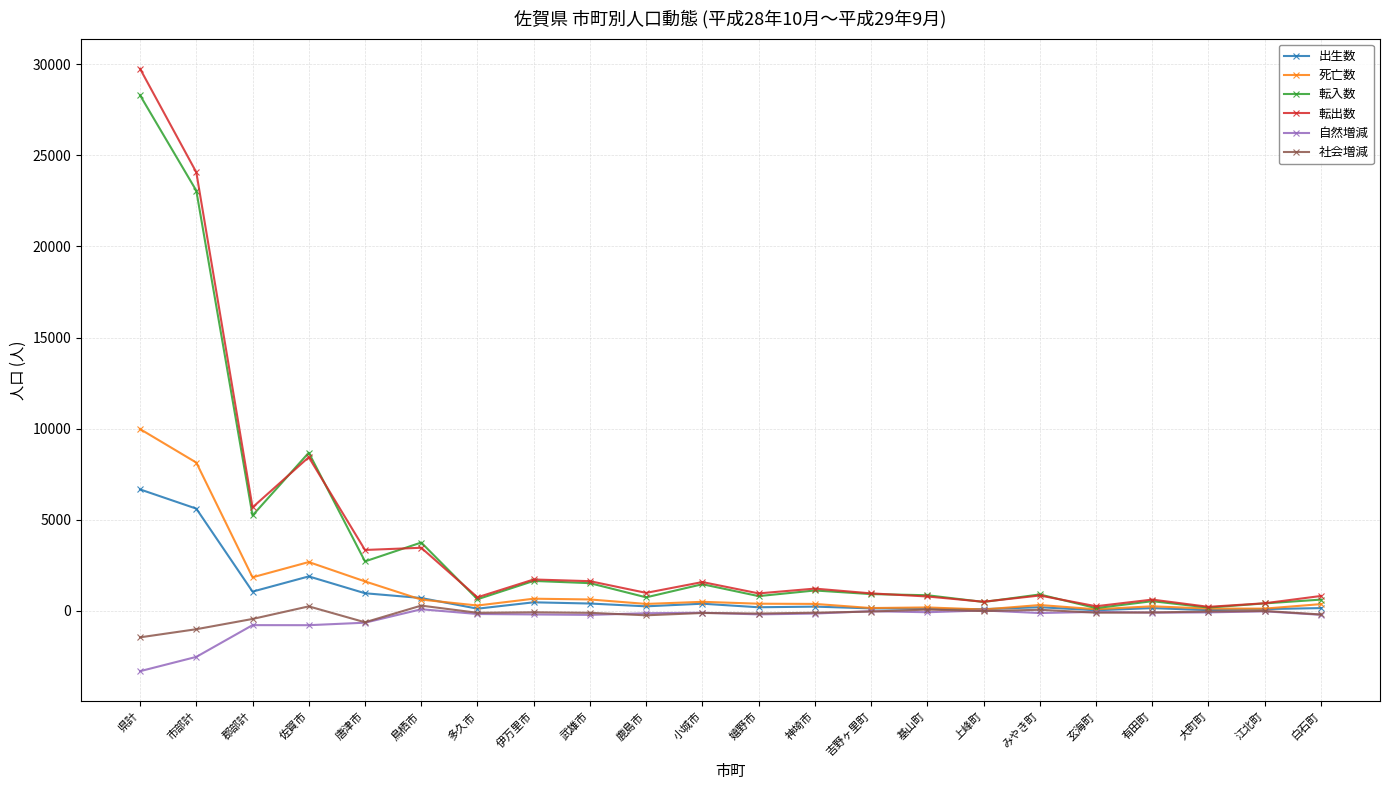

What is the label of the 12th point from the right?

小城市